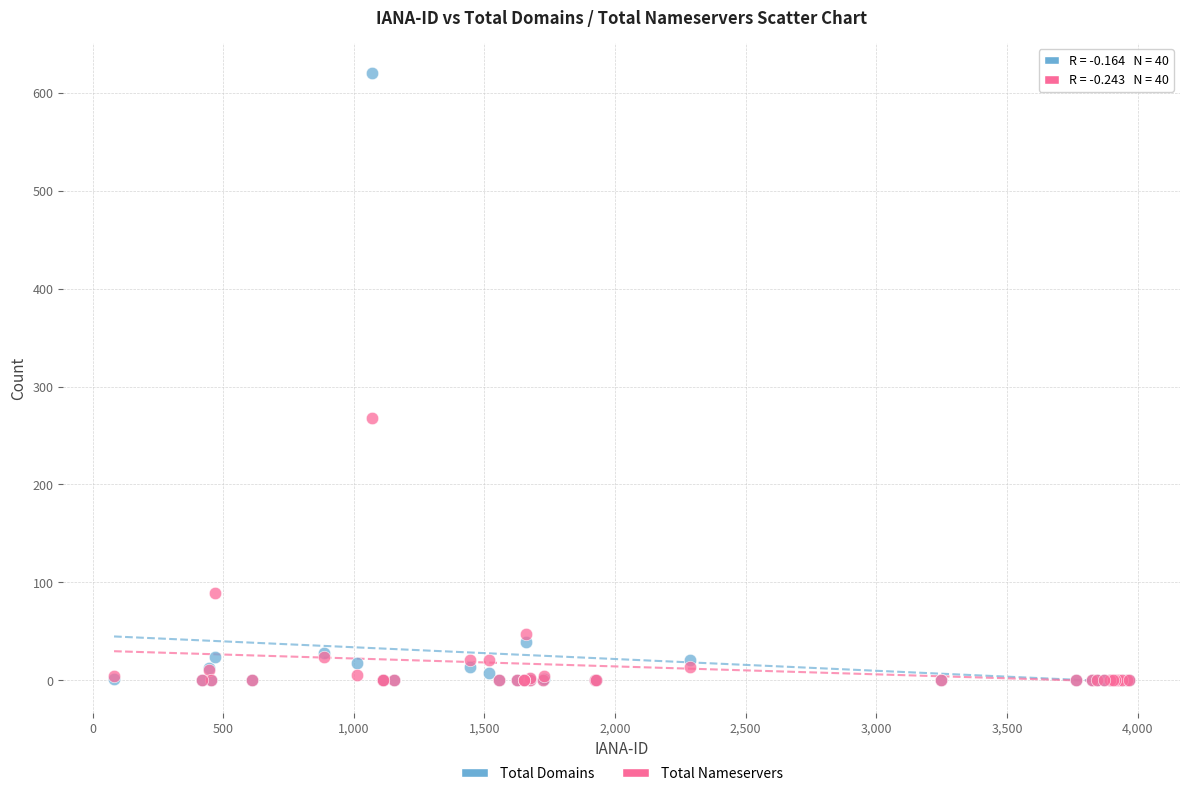

Which series reaches the maximum Y coordinate?

Total Domains